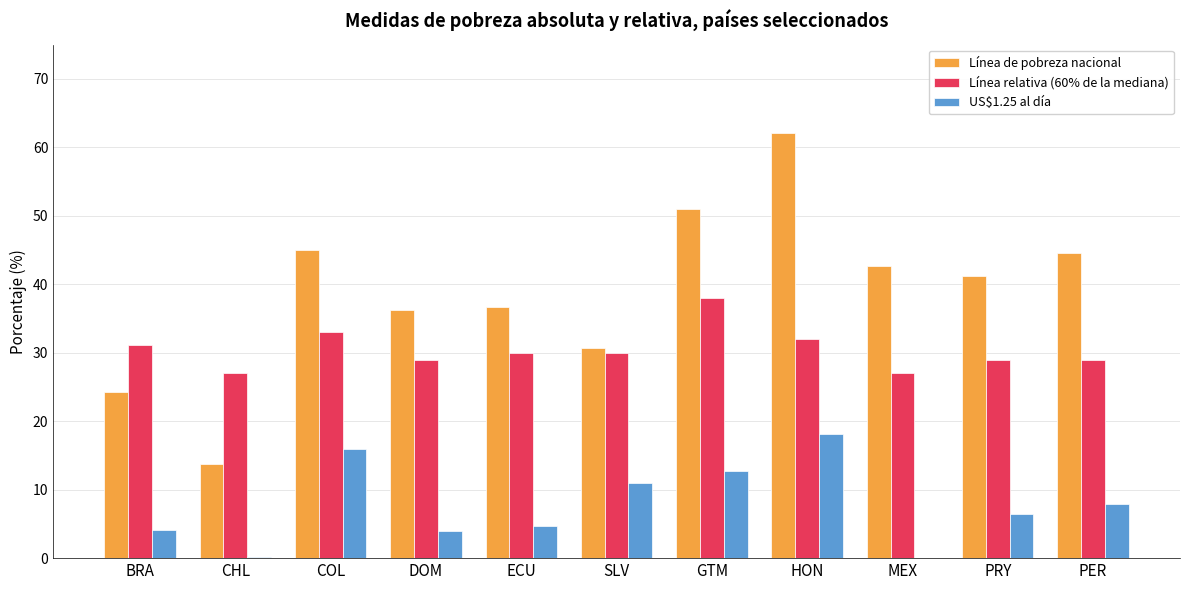

Is the value of Línea relativa (60% de la mediana) at PER greater than the value of Línea de pobreza nacional at ECU?

No